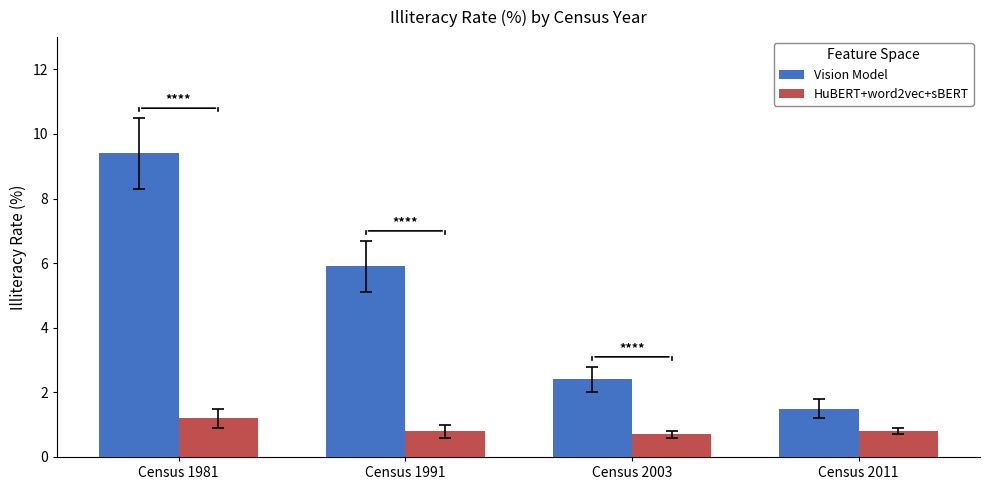

Reading right to left, extract all data points from this chart.

Vision Model: 1.5	2.4	5.9	9.4
HuBERT+word2vec+sBERT: 0.8	0.7	0.8	1.2